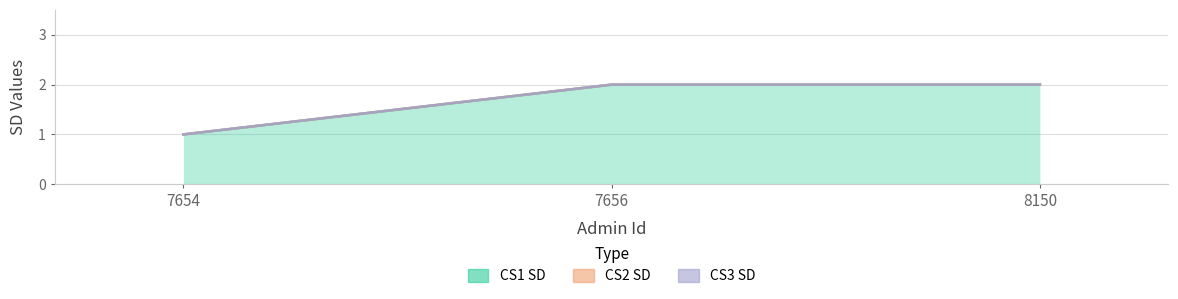

What is the lowest value of the CS1 SD series?

1